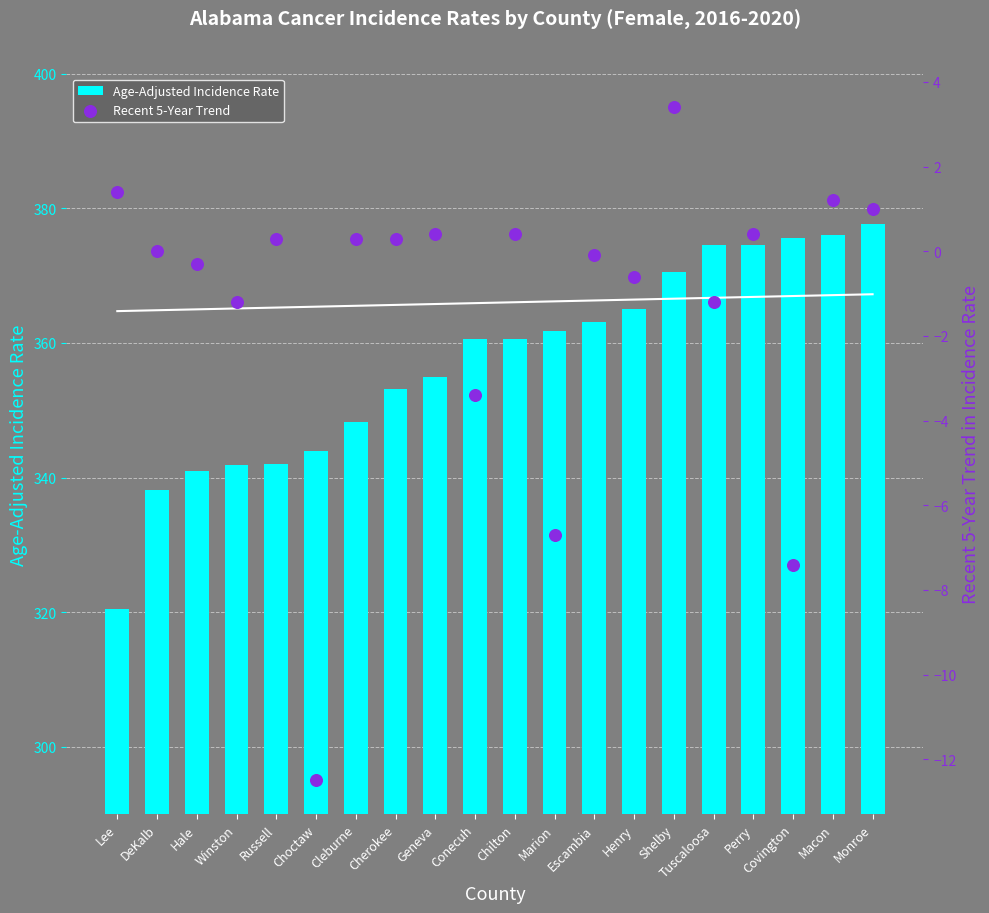

Is the value of Recent 5-Year Trend at Cherokee greater than the value of Age-Adjusted Incidence Rate at Escambia?

No